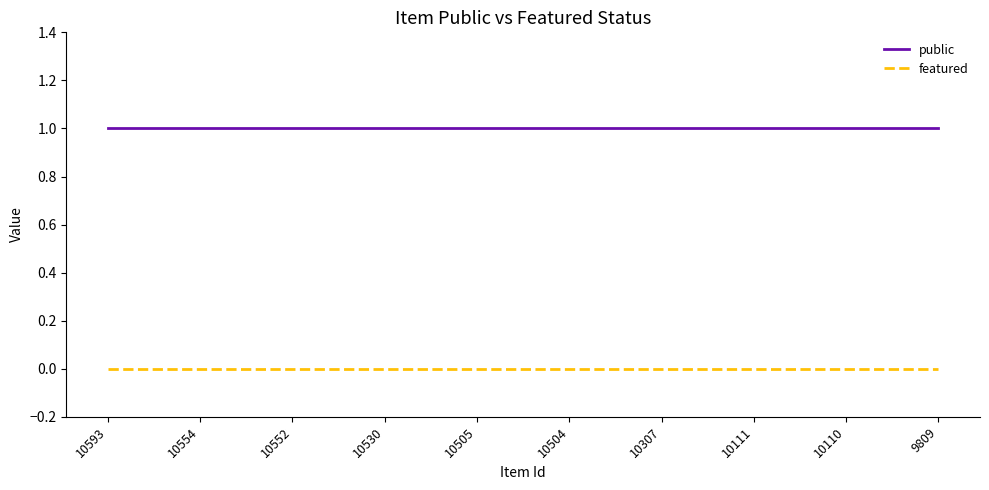

What is the spread (max minus min) of values at 10110?

1